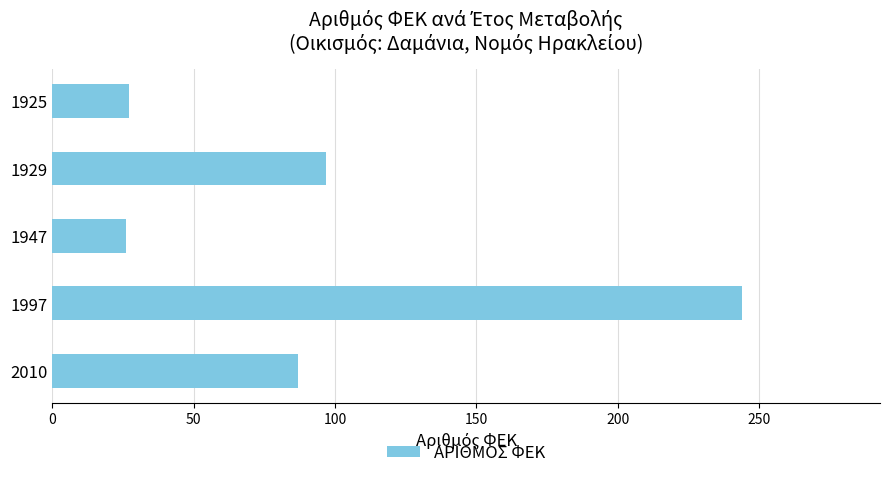

Which has a higher value, 1929 or 1925?

1929